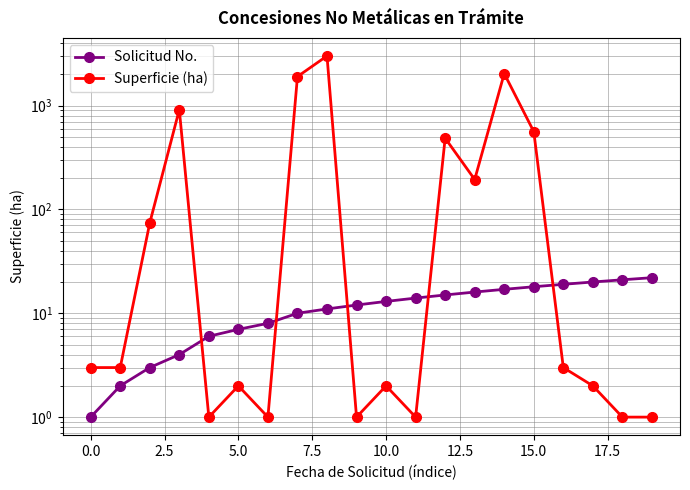

Which series changed the most between 2.5 and 14?

Superficie (ha)